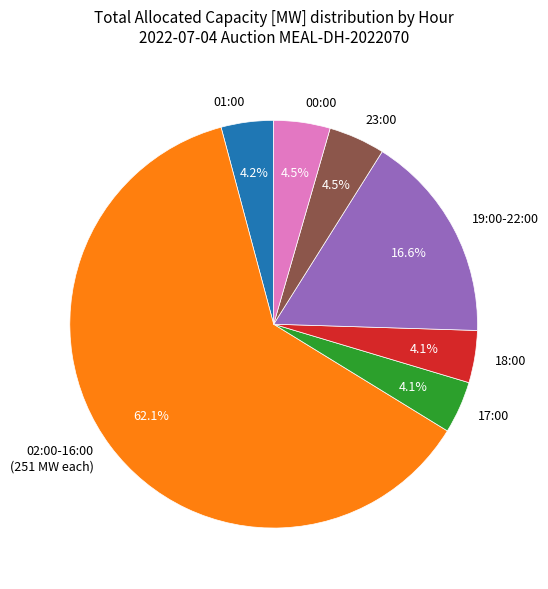

Count the number of slices in the pie.

7